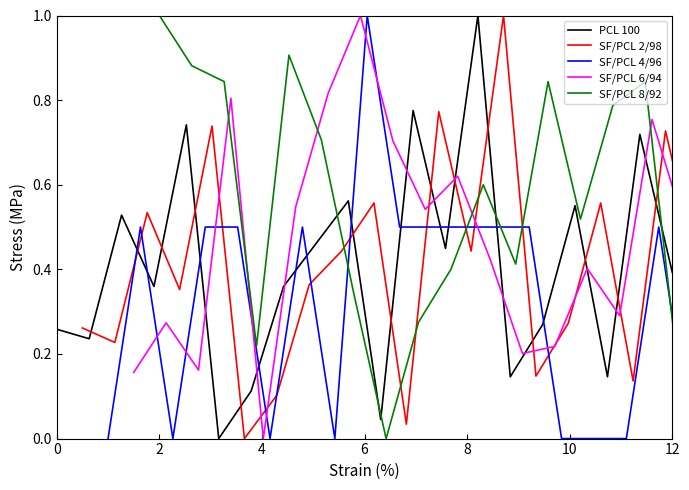

Does the chart have visible grid lines?

No